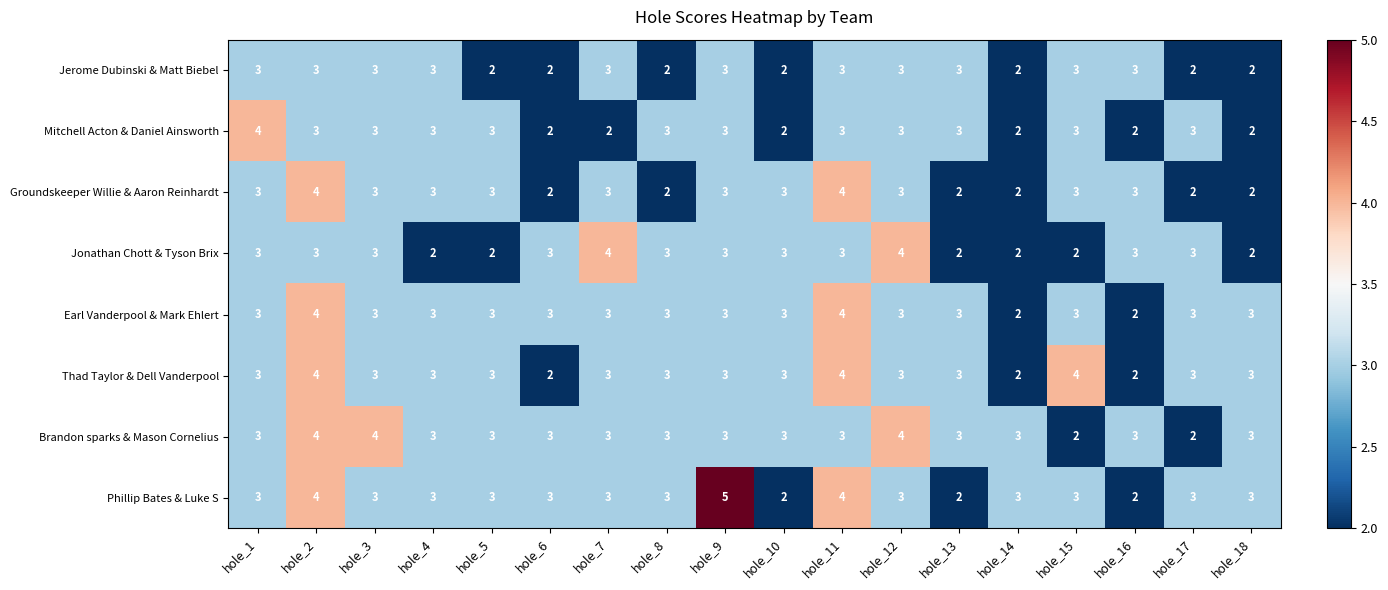

Which label corresponds to the largest value in the chart?

hole_9